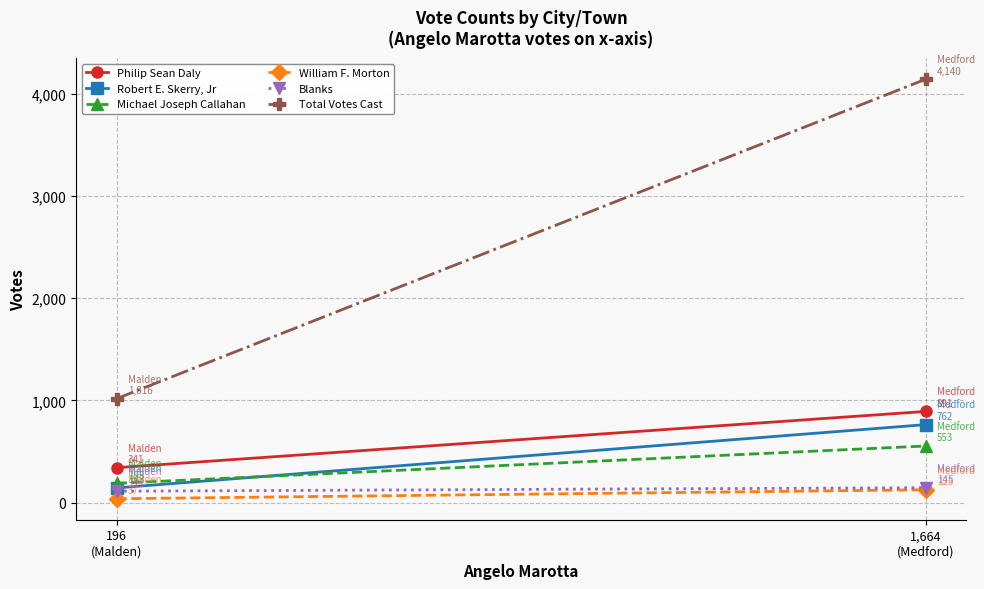

What is the minimum value shown in the chart?

37